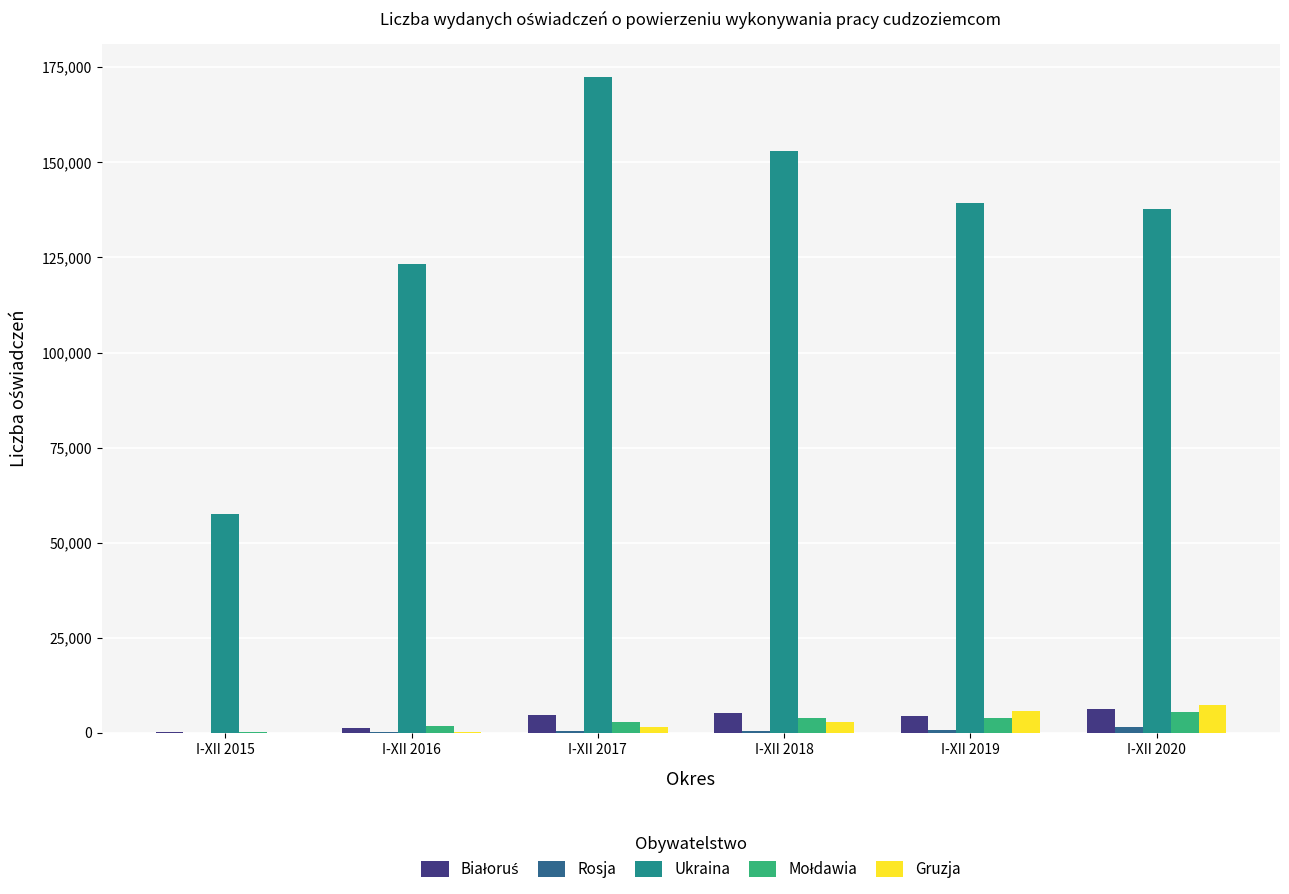

Which series has the largest total across all categories?

Ukraina